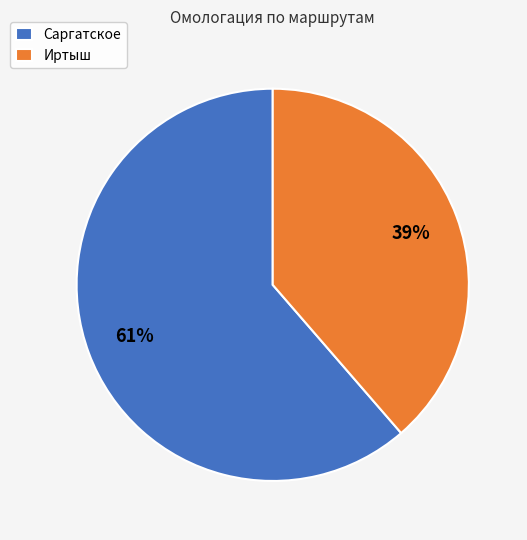

Which slice is the largest?

Саргатское